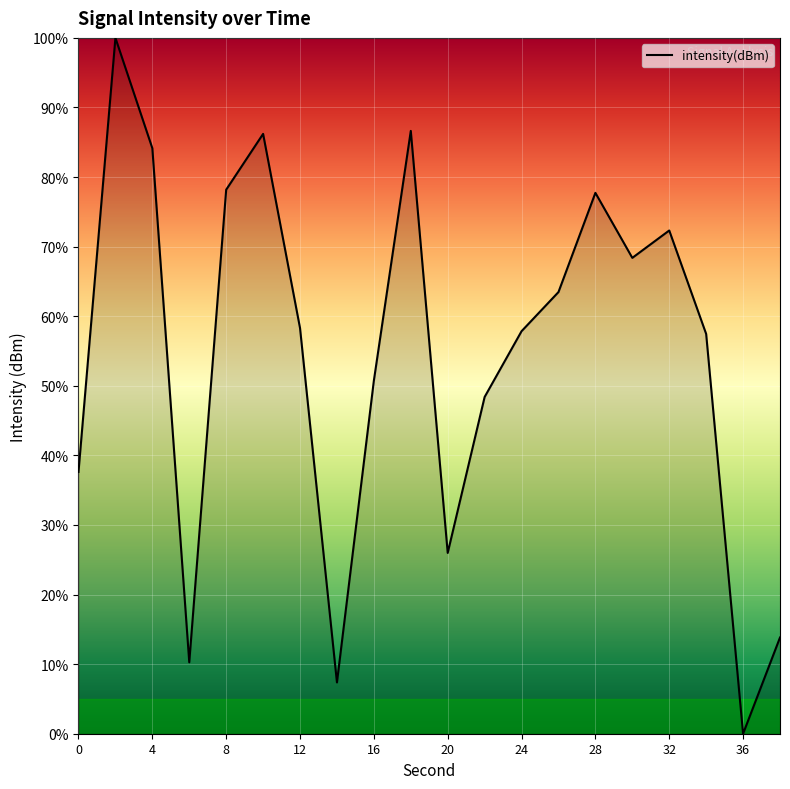

What is the greatest value displayed?

100.0